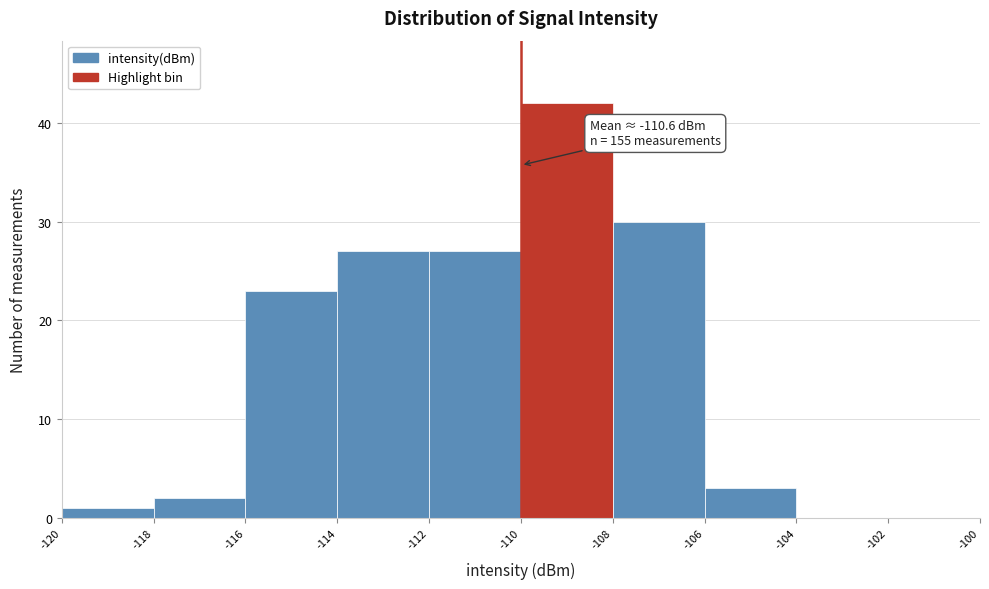

Which range on the x-axis has the tallest bar?

-110 to -108